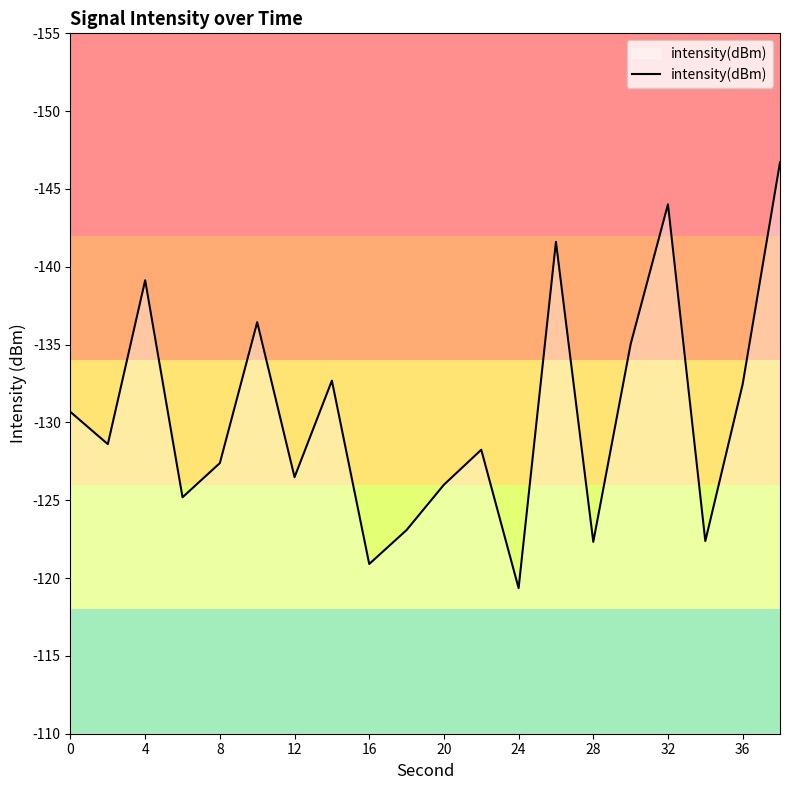

What is the difference between the maximum and minimum values?

27.4